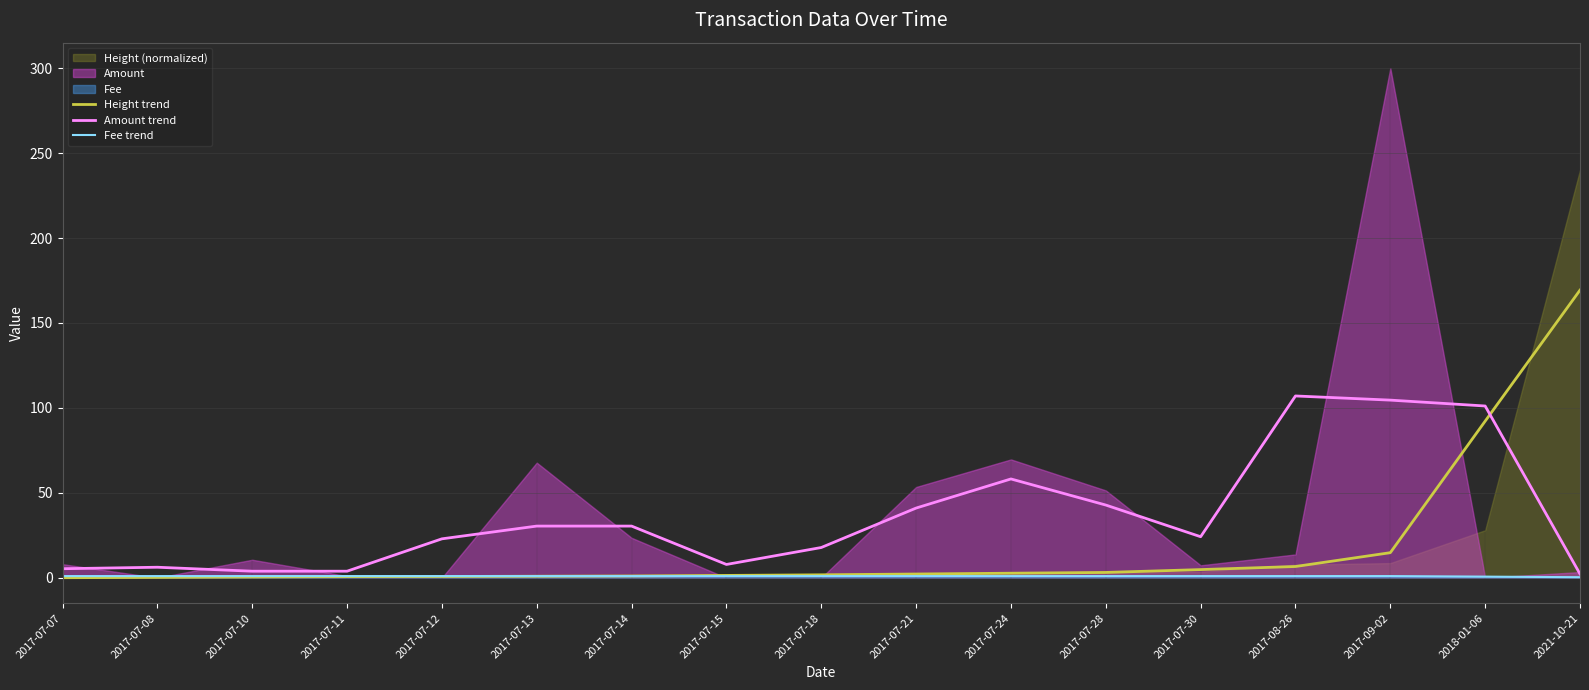

Is it true that Amount trend equals 17.8 at 2017-07-18?

True